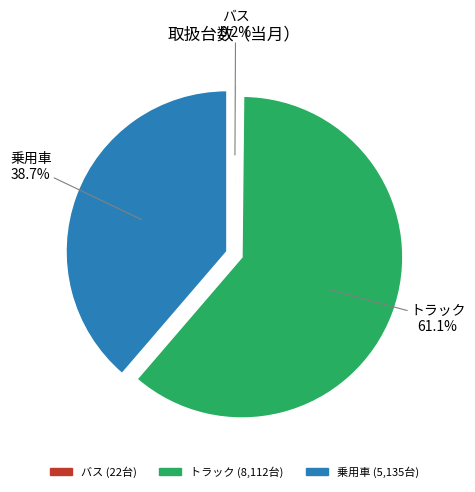

How much of the chart is everything except トラック?

38.9%